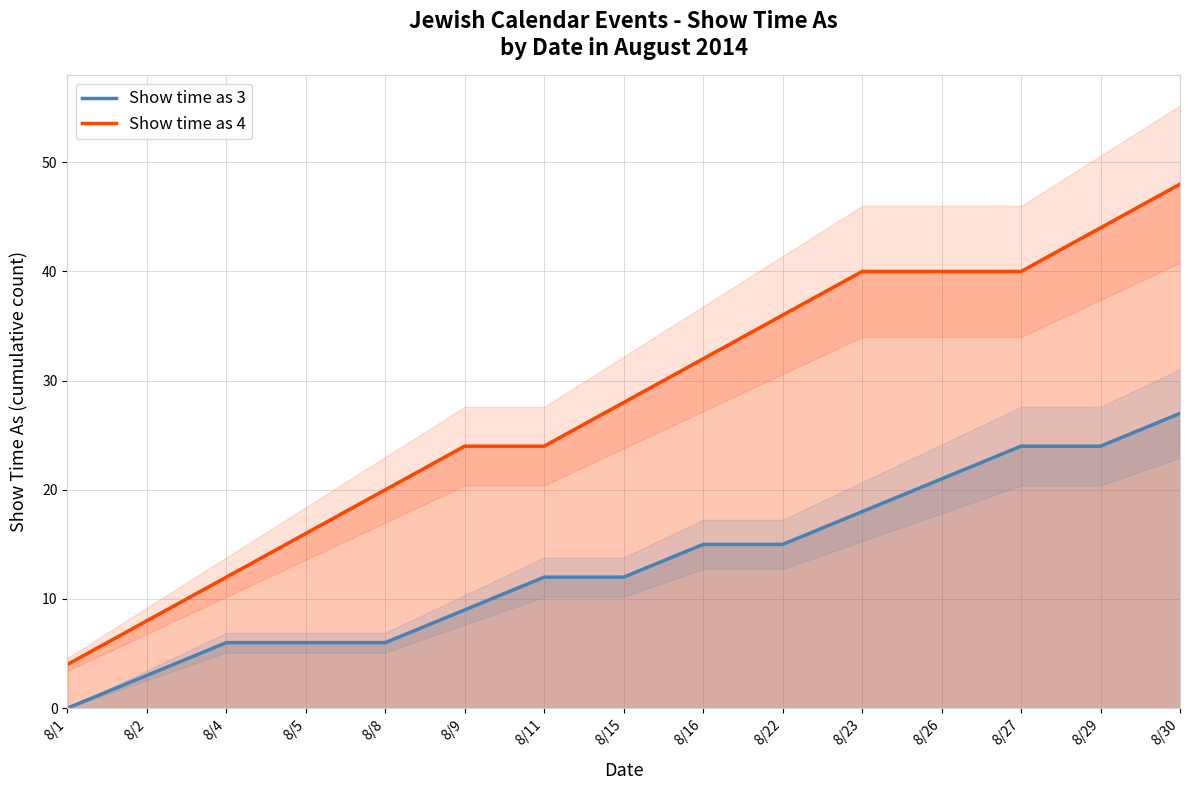

The Show time as 3 series shows 6 at 8/4. True or false?

True